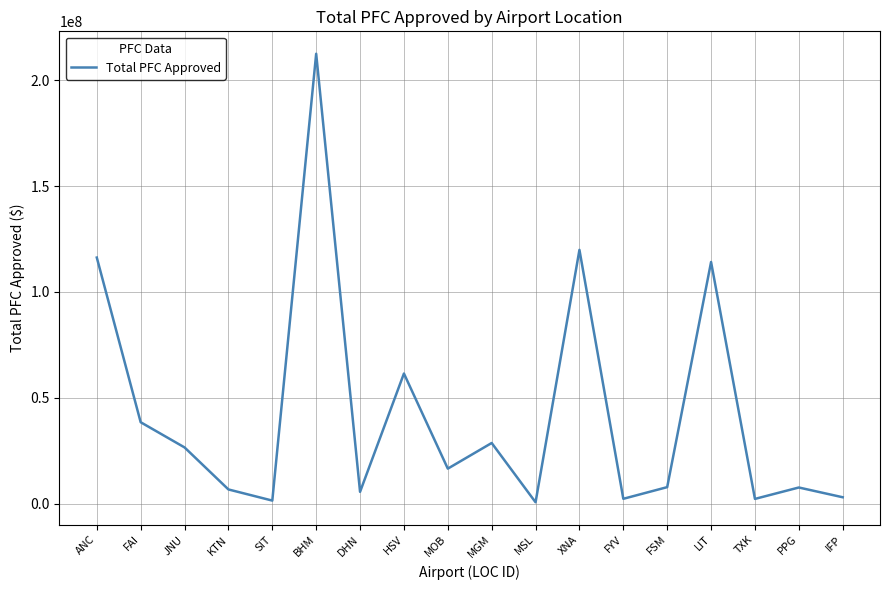

Between SIT and MOB, which is larger?

MOB